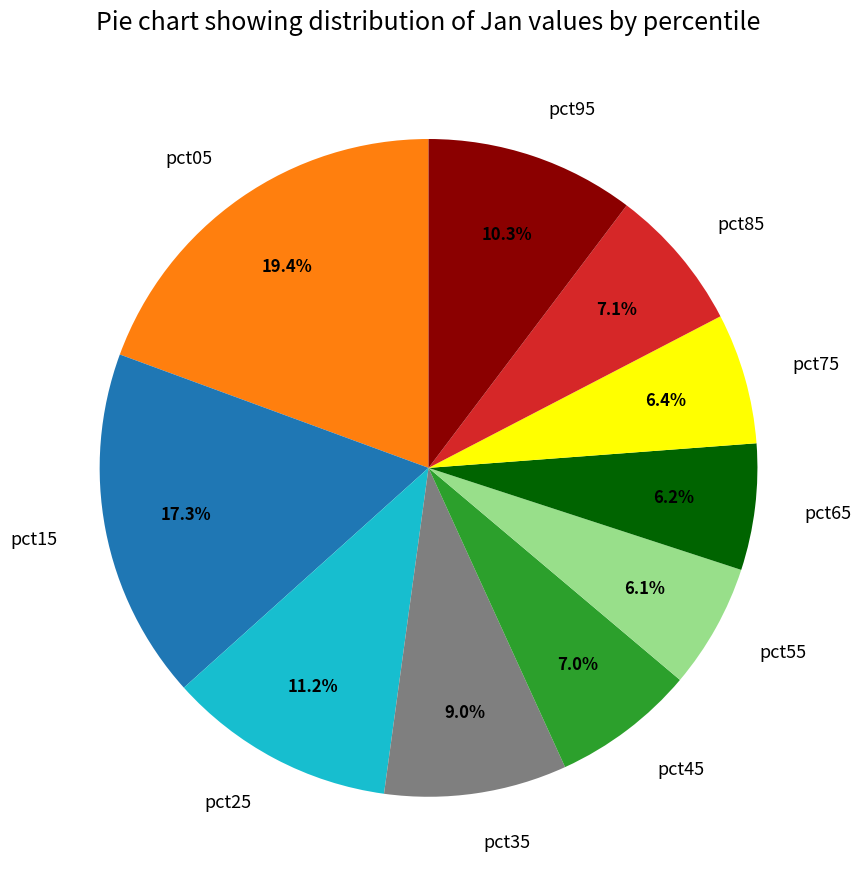

Between pct95 and pct45, which is larger?

pct95